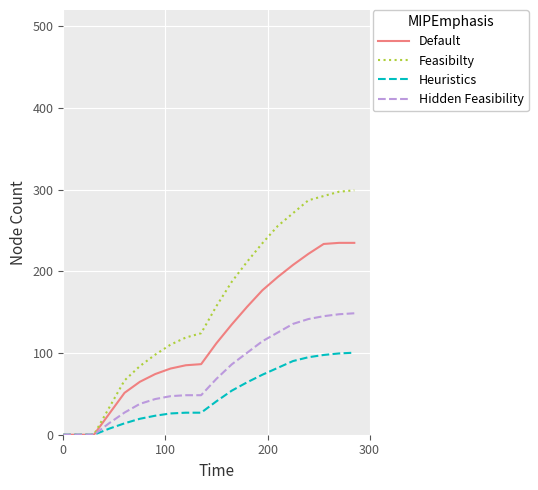

Which series has the largest range (max minus min)?

Feasibilty